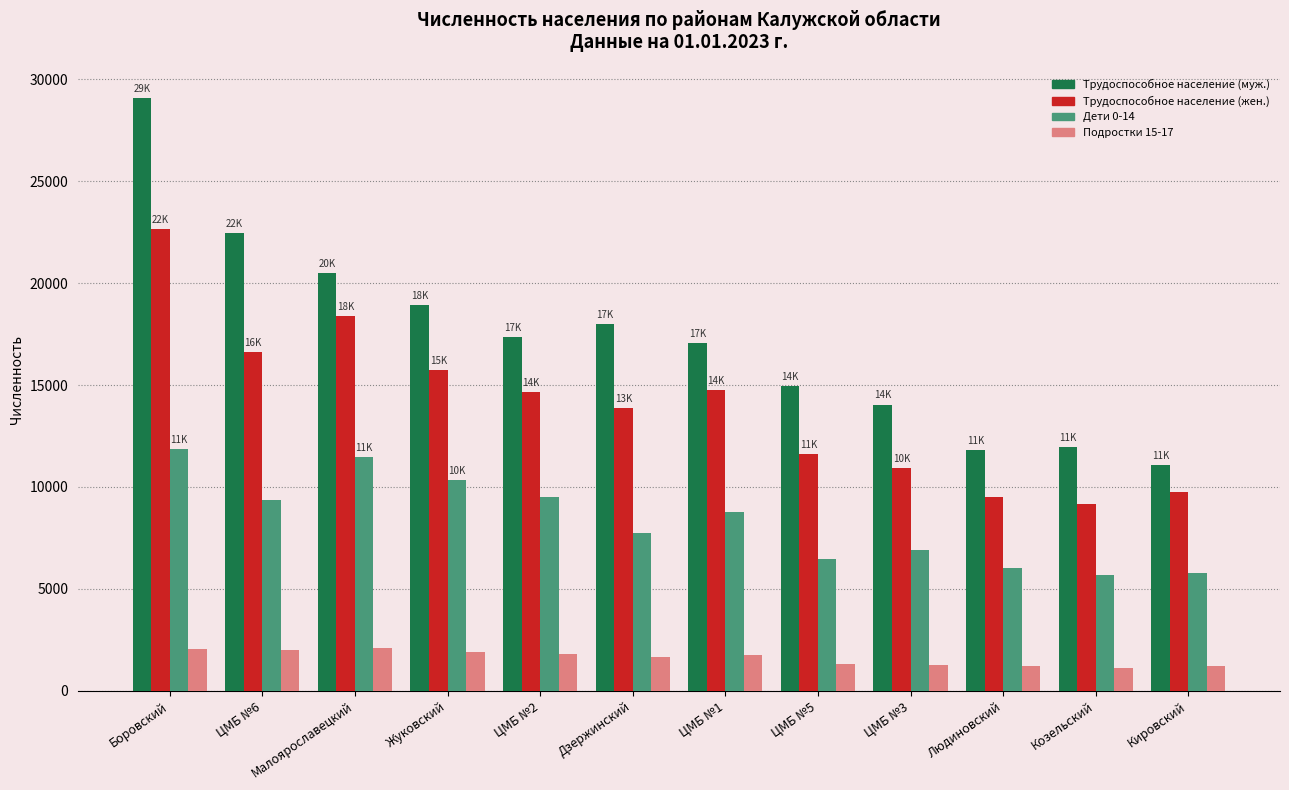

List the series in order of their peak value, highest first.

Трудоспособное население (муж.), Трудоспособное население (жен.), Дети 0-14, Подростки 15-17